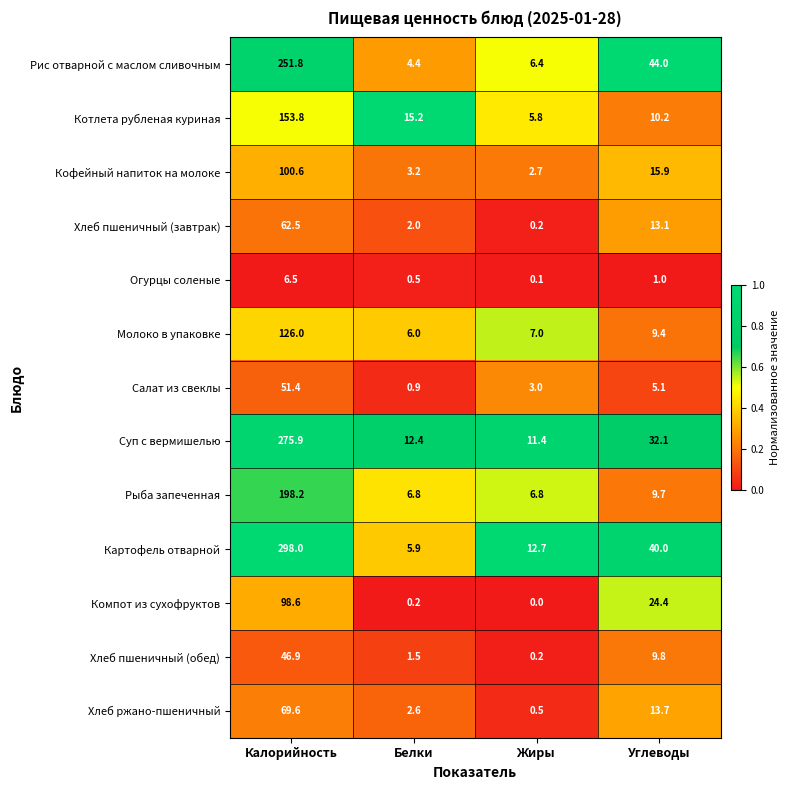

Which label corresponds to the smallest value in the chart?

Жиры